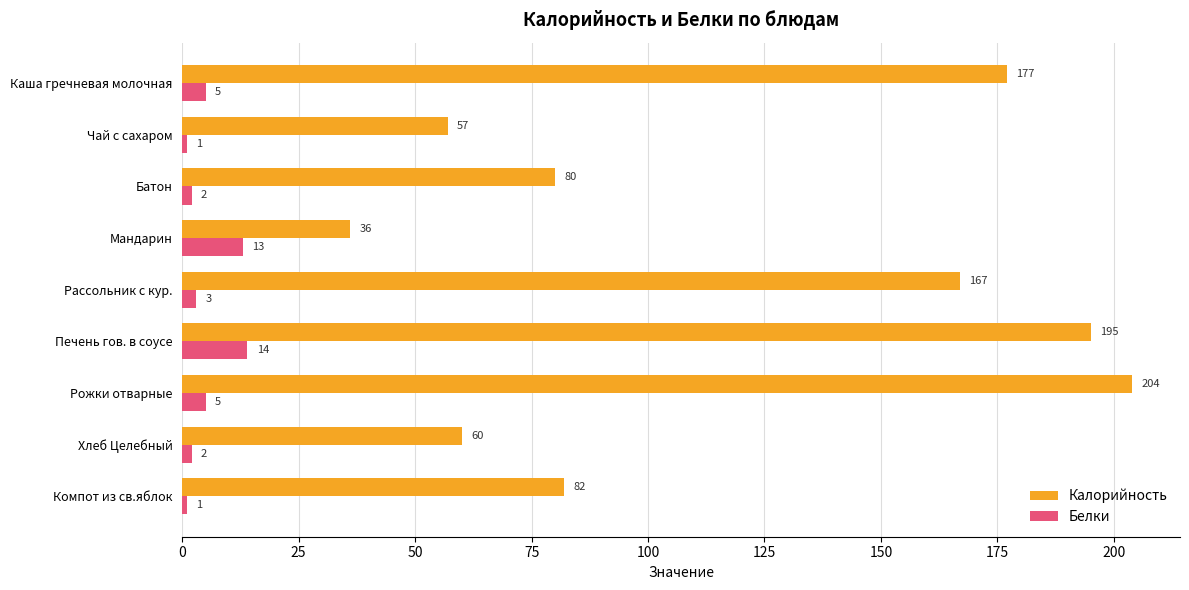

Which series has the largest total across all categories?

Калорийность